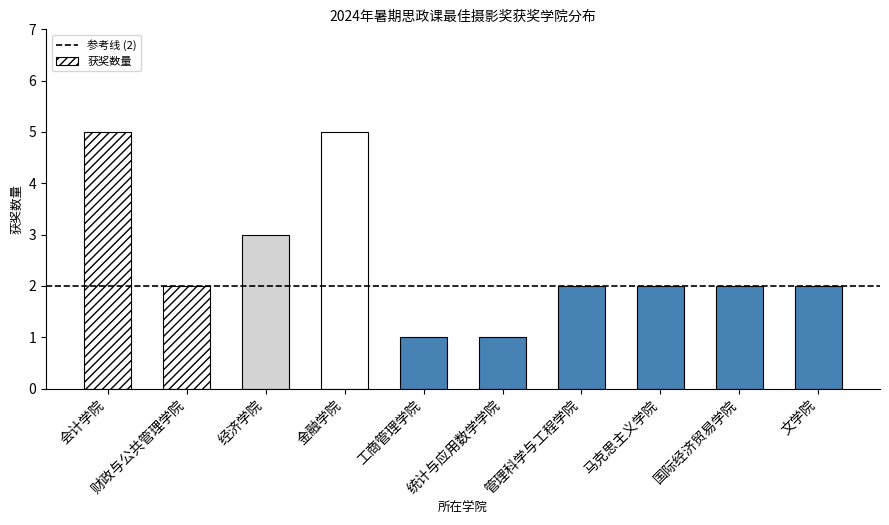

What is the maximum value shown in the chart?

5